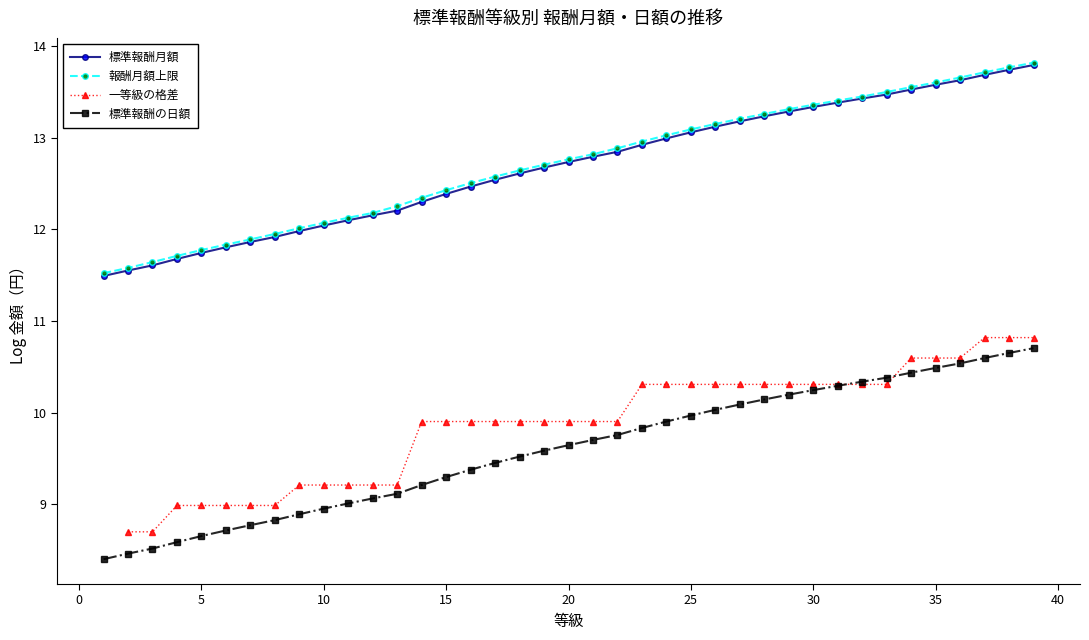

Rank the series by their maximum value, from lowest to highest.

標準報酬の日額, 一等級の格差, 標準報酬月額, 報酬月額上限